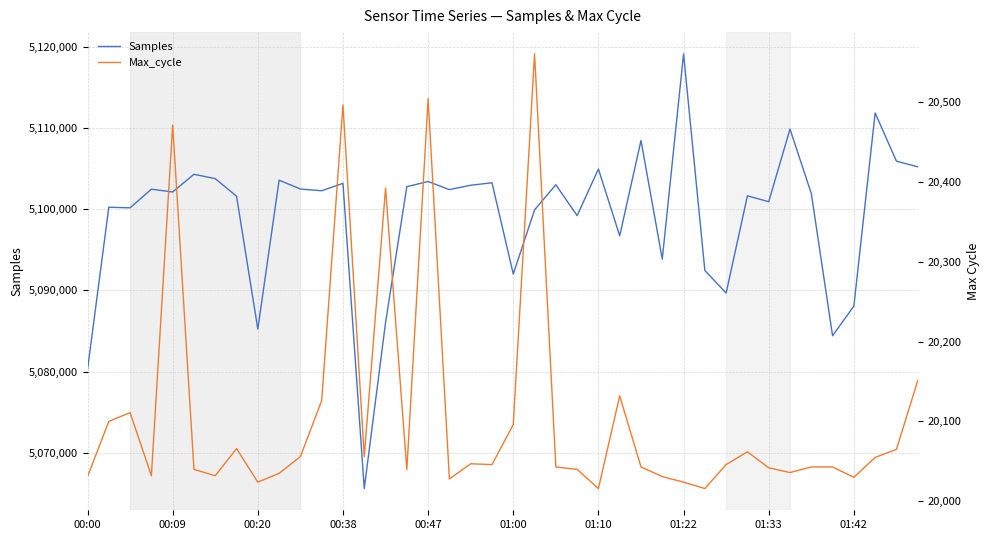

Which series has the widest spread of values?

Samples